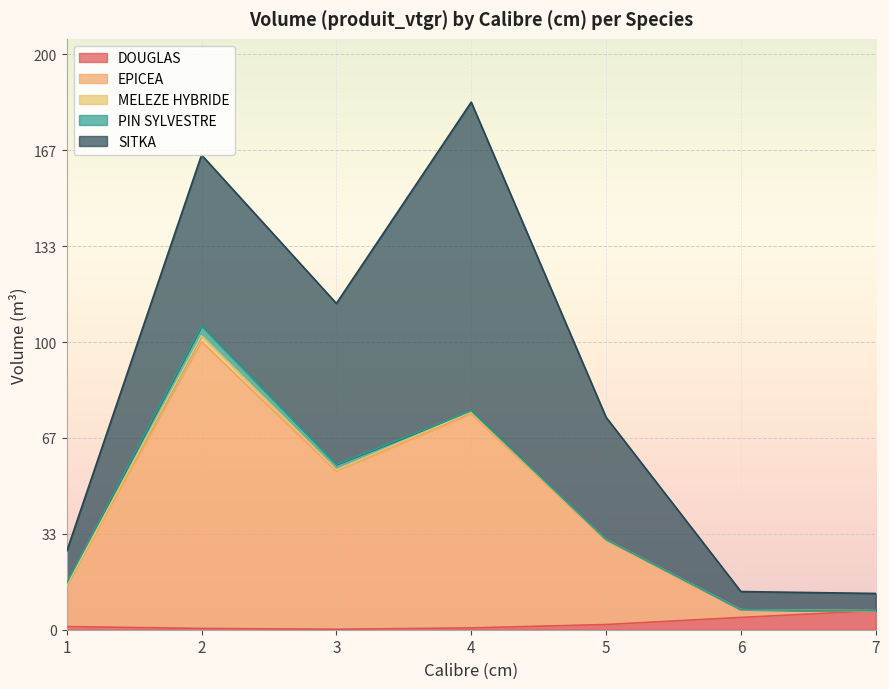

True or false: MELEZE HYBRIDE has a value of -1.1 at 6.

False